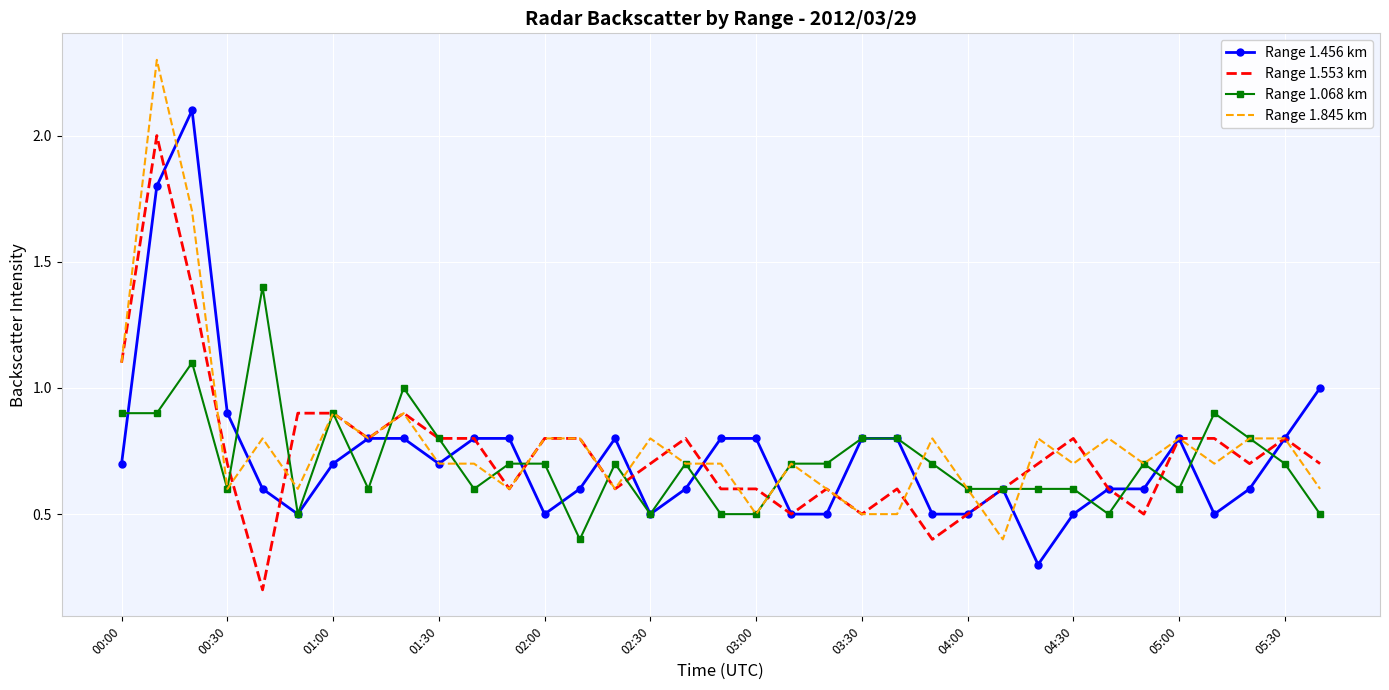

Rank the series by their maximum value, from highest to lowest.

Range 1.845 km, Range 1.456 km, Range 1.553 km, Range 1.068 km